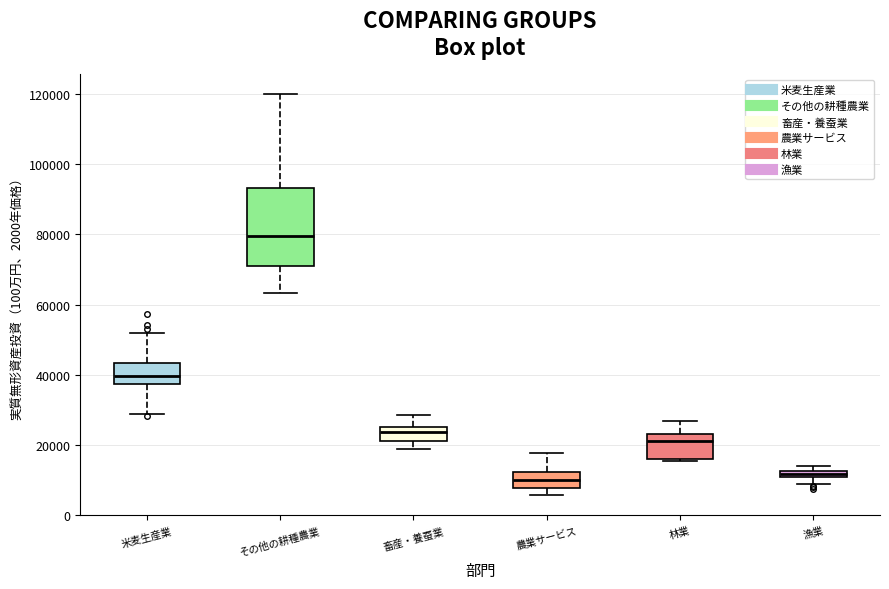

Which box has the highest median line?

その他の耕種農業